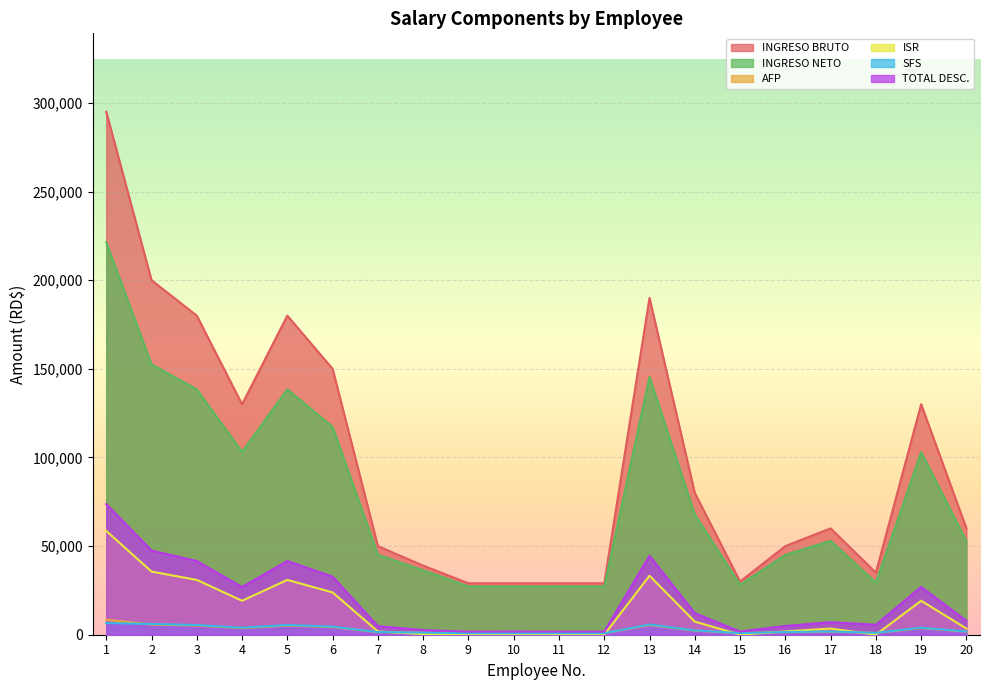

How many interior local peaks does the SFS series have?

4